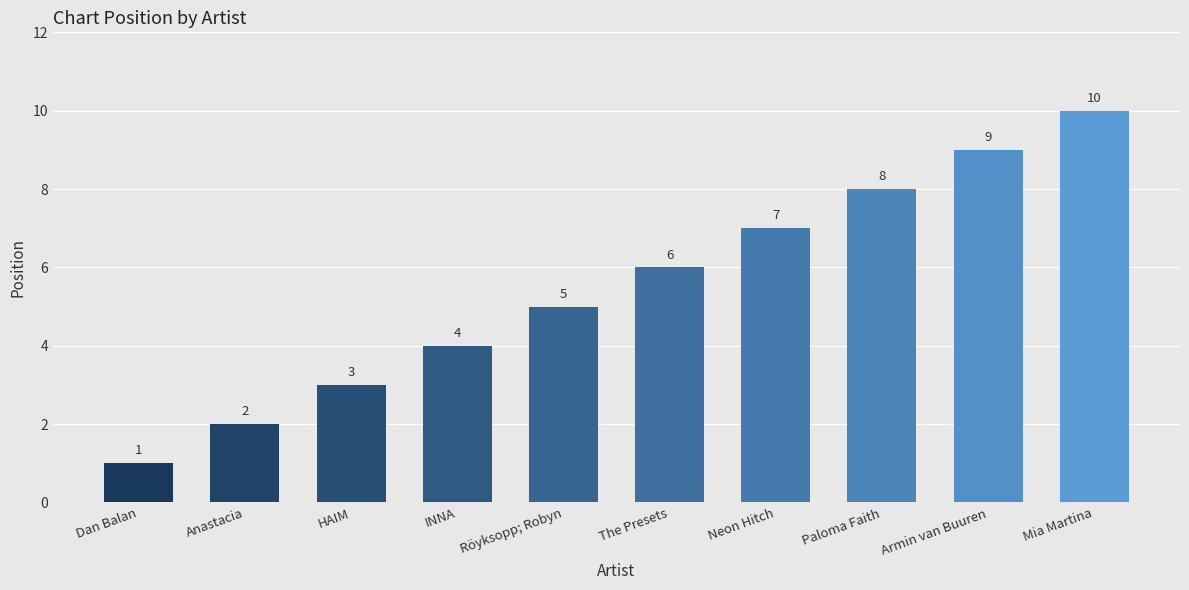

List the labels in order of value, largest first.

Mia Martina, Armin van Buuren, Paloma Faith, Neon Hitch, The Presets, Röyksopp; Robyn, INNA, HAIM, Anastacia, Dan Balan